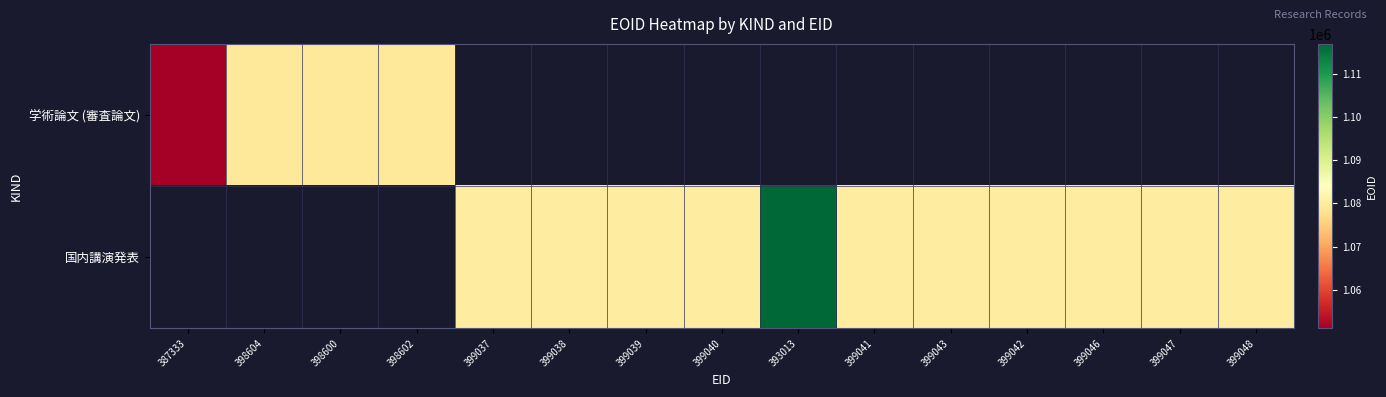

What is the smallest value displayed?

1051077.0